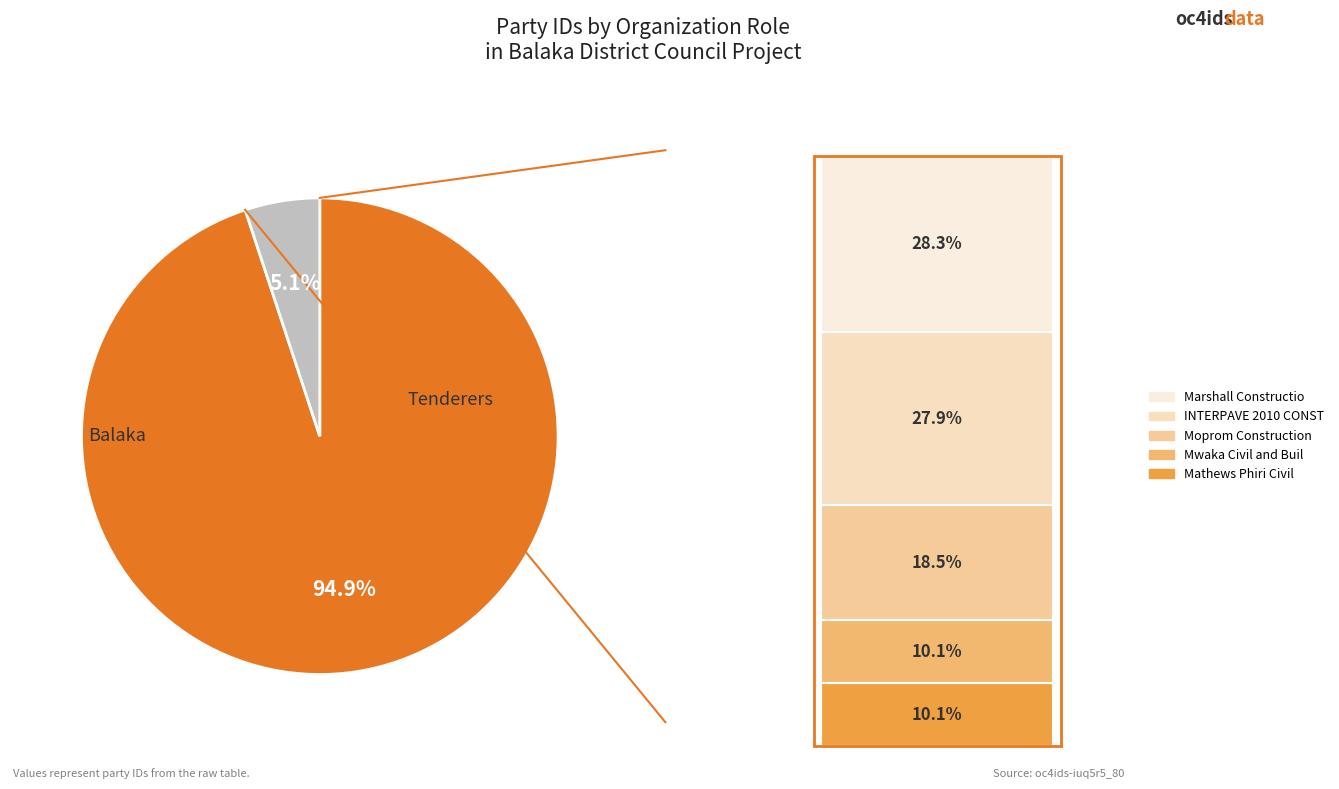

What percentage do Mwaka Civil and Building Contractor and Mathews Phiri Civil Engineering together represent?

20.2%